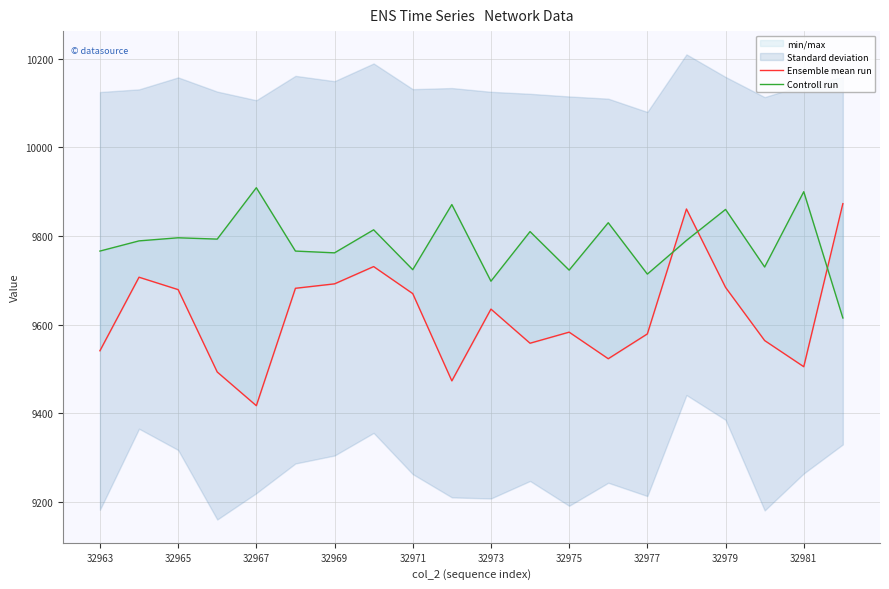

Which series has the largest range (max minus min)?

Ensemble mean run